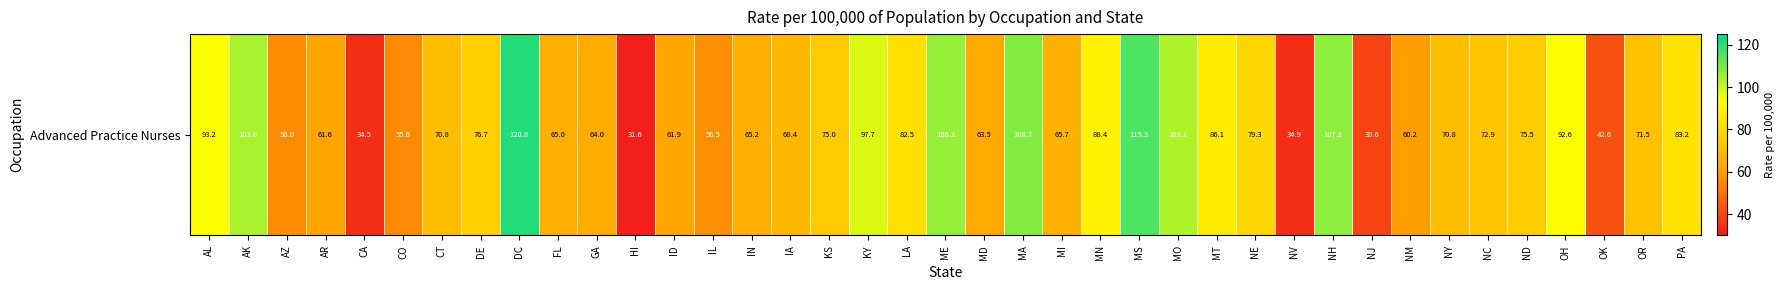

Which label corresponds to the smallest value in the chart?

HI